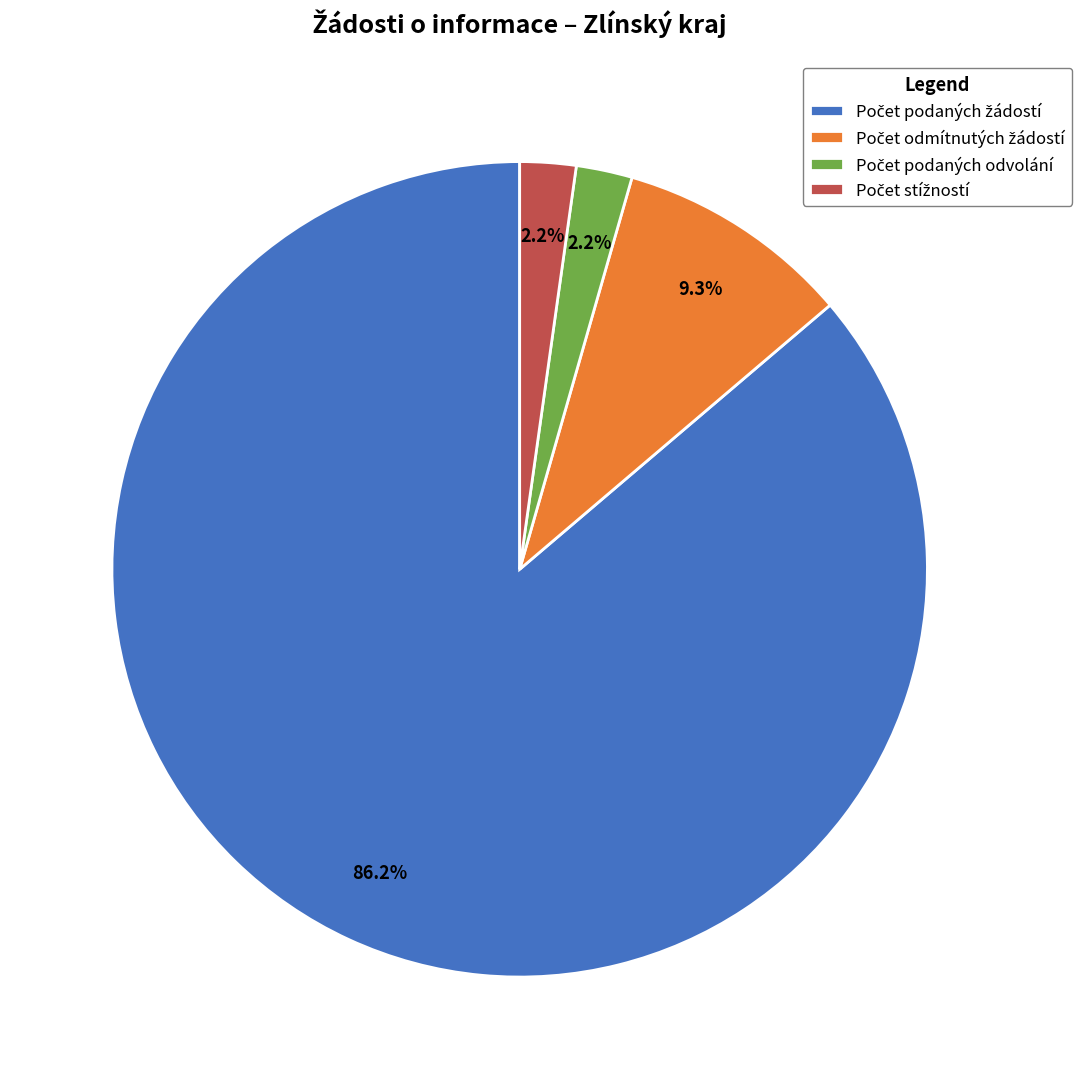

To the nearest percent, what is the difference between the largest and smallest slice percentages?

84%